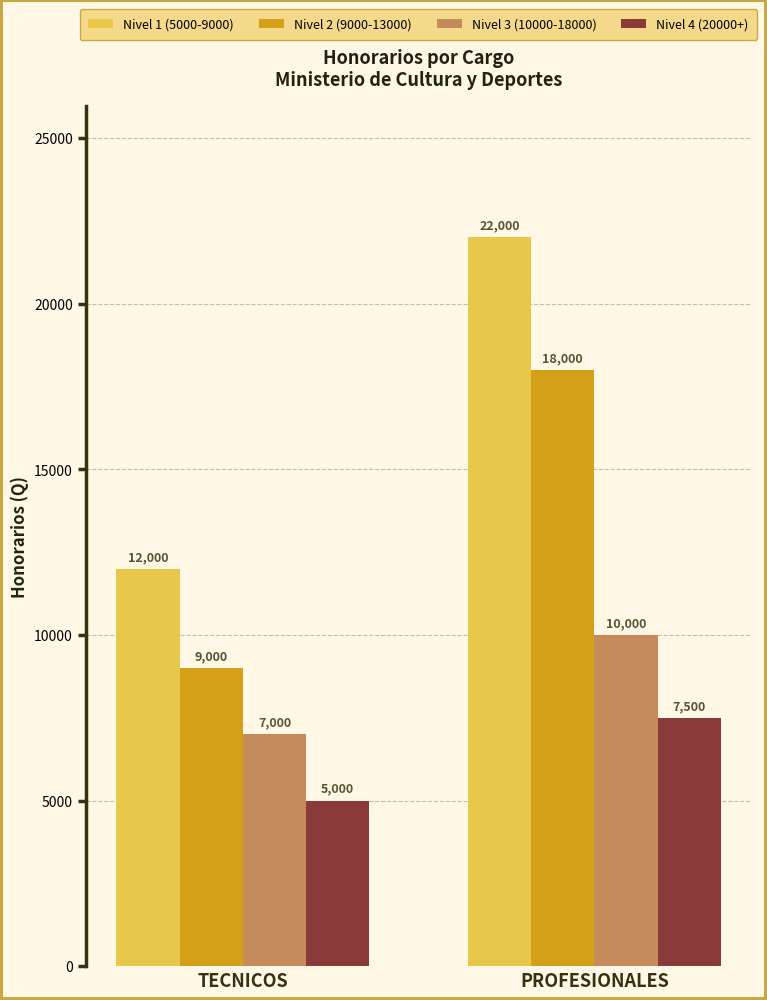

Reading left to right, transcribe all the data shown in this chart.

Nivel 1 (5000-9000): TECNICOS=12000	PROFESIONALES=22000
Nivel 2 (9000-13000): TECNICOS=9000	PROFESIONALES=18000
Nivel 3 (10000-18000): TECNICOS=7000	PROFESIONALES=10000
Nivel 4 (20000+): TECNICOS=5000	PROFESIONALES=7500